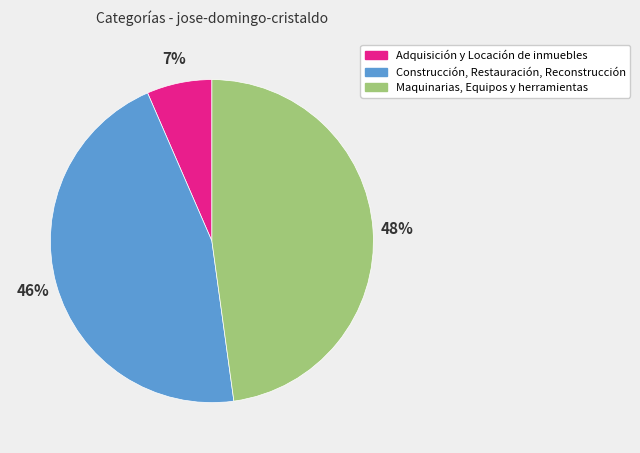

Do Construcción, Restauración, Reconstrucción and Adquisición y Locación de inmuebles together represent more than half of the pie?

Yes